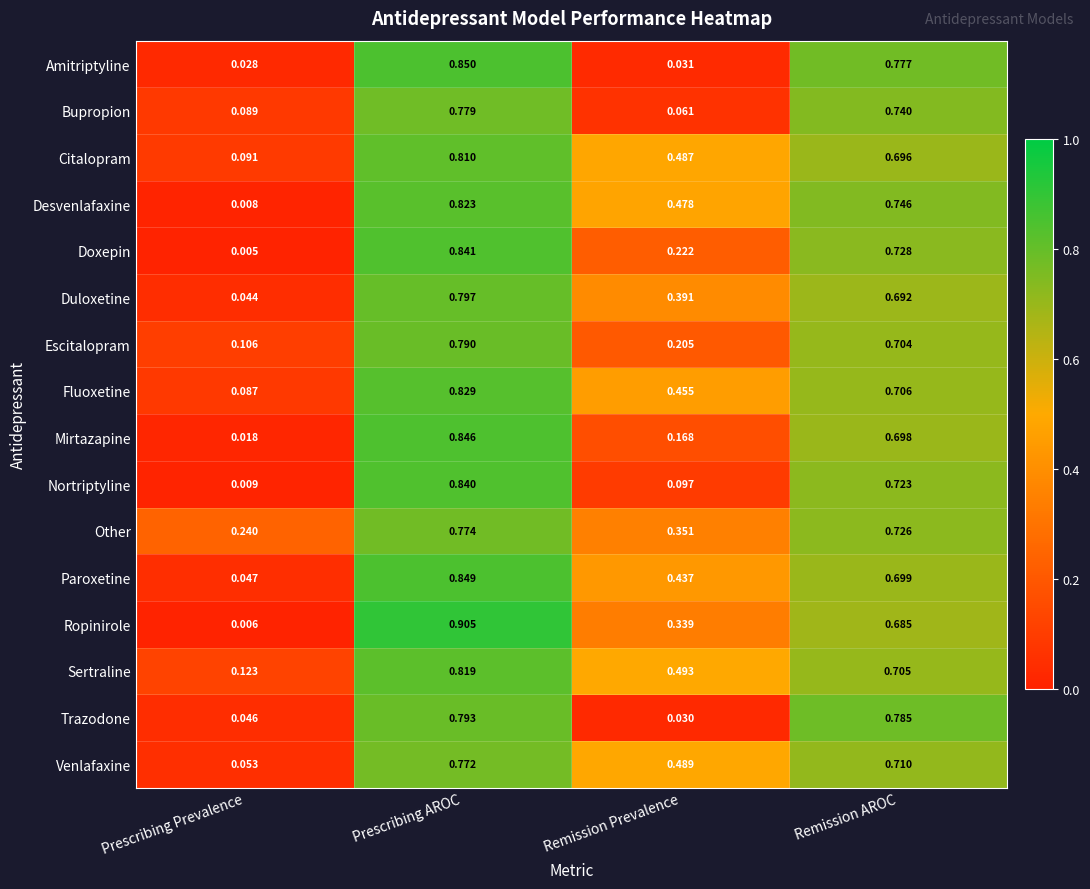

At which label is Duloxetine closest to 0?

Prescribing Prevalence